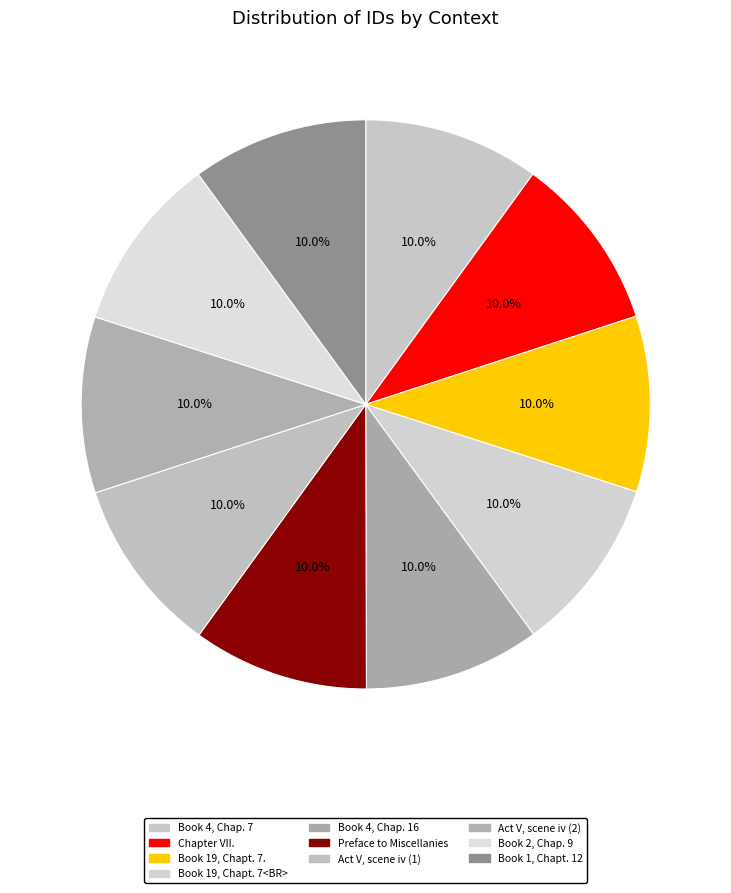

Is it true that Book 1, Chapt. 12 is 10% of the pie?

True